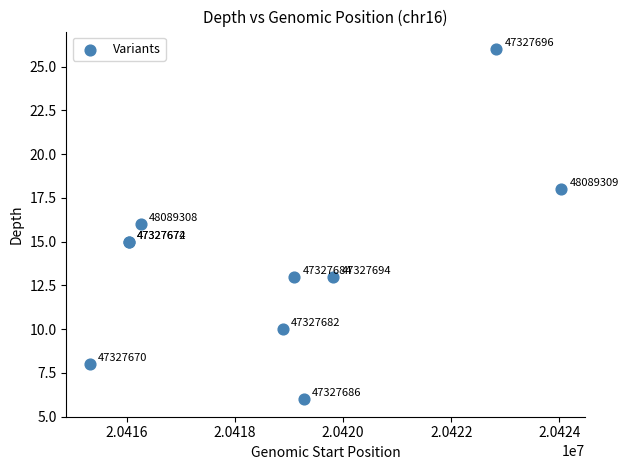

What Y value in the scatter plot is closest to 16?

16